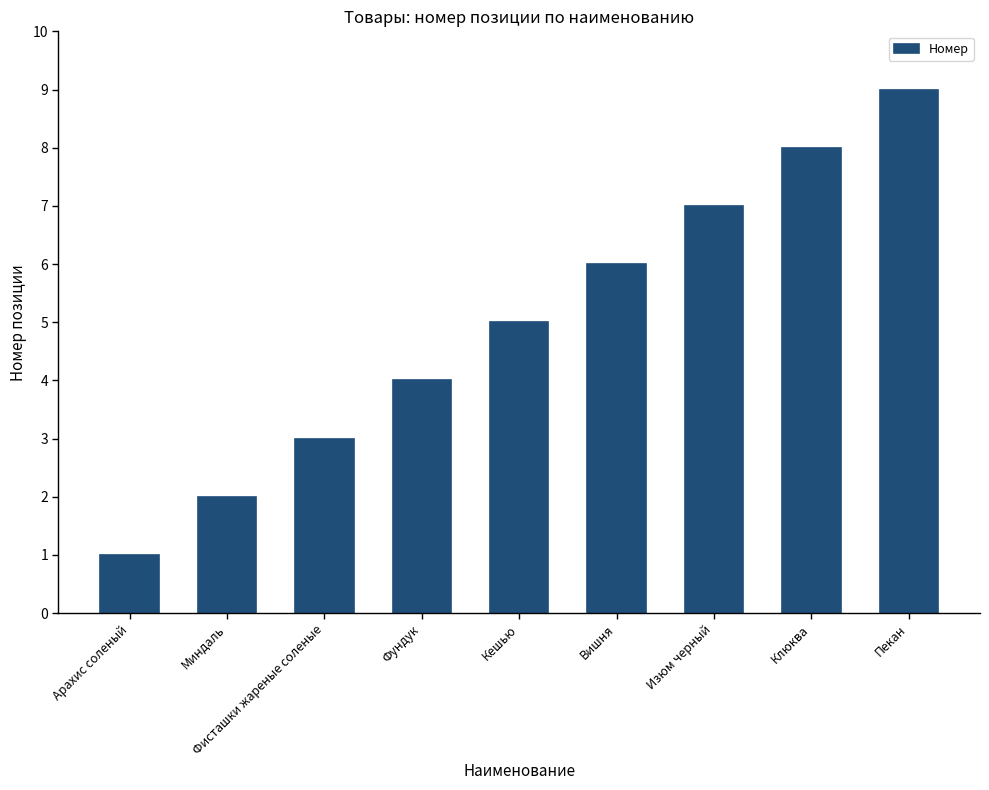

Reading right to left, transcribe all the data shown in this chart.

9	8	7	6	5	4	3	2	1